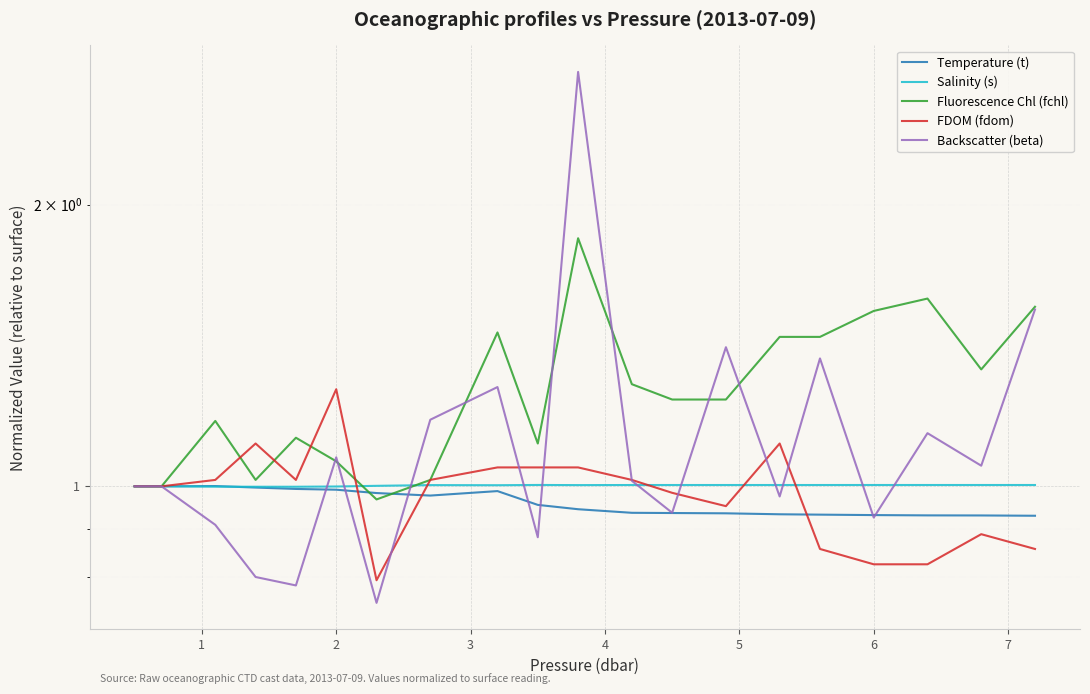

What is the difference between the second highest and second lowest values in the FDOM (fdom) series?

0.3